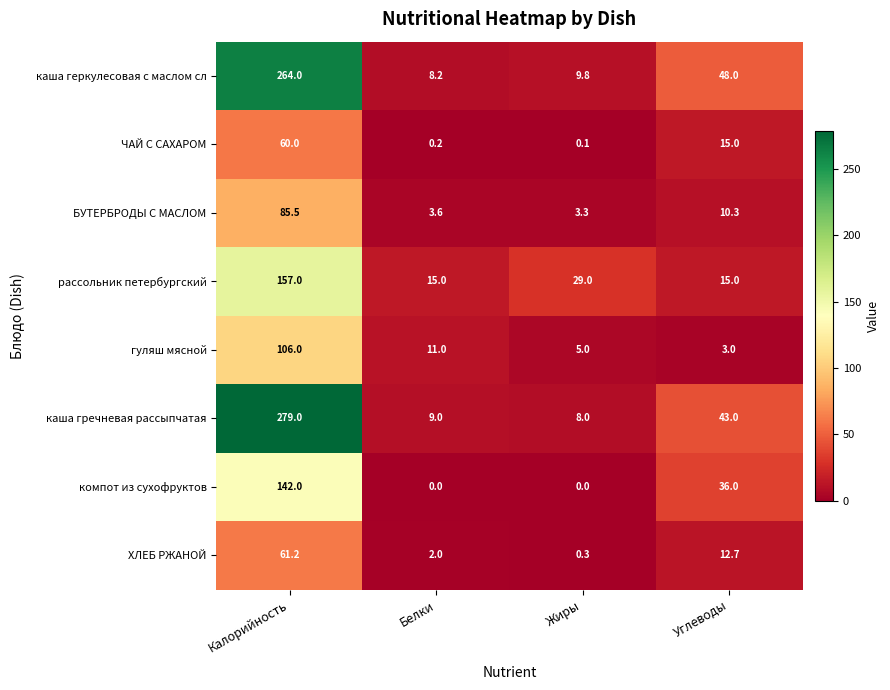

Which series changed the most between Белки and Жиры?

рассольник петербургский